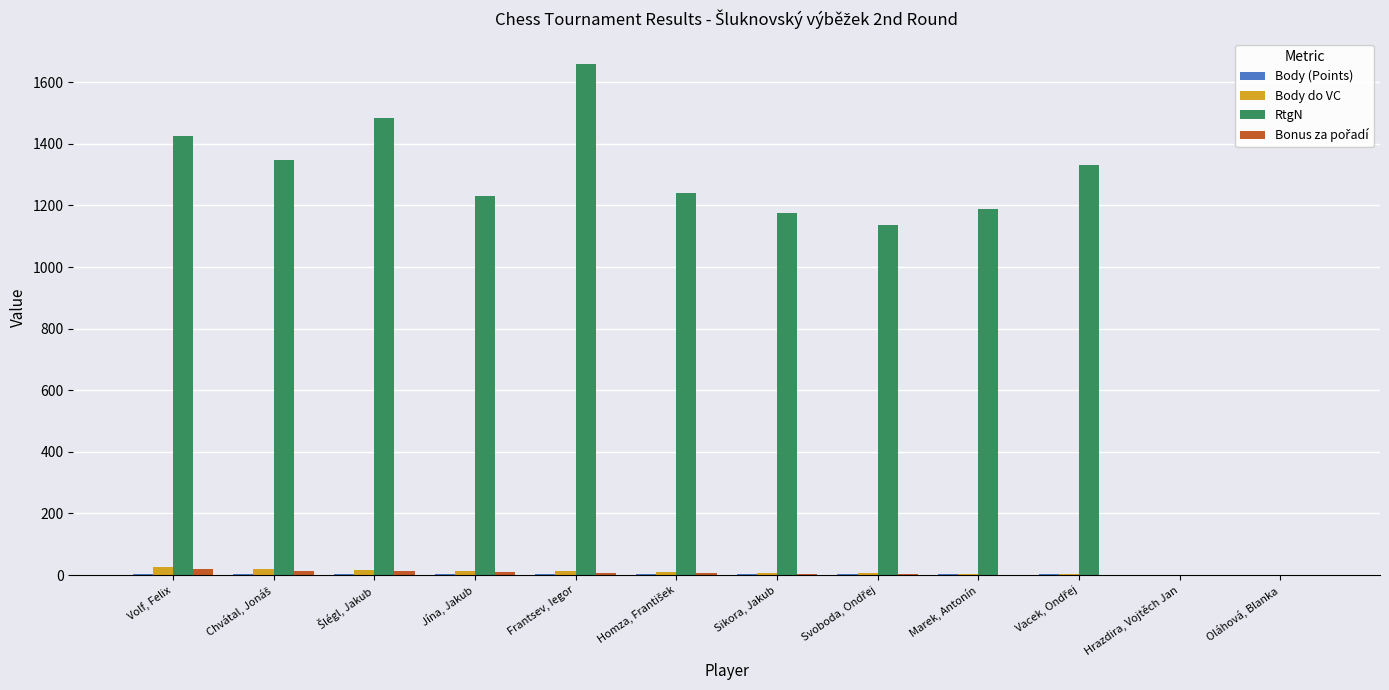

Are the bars horizontal?

No